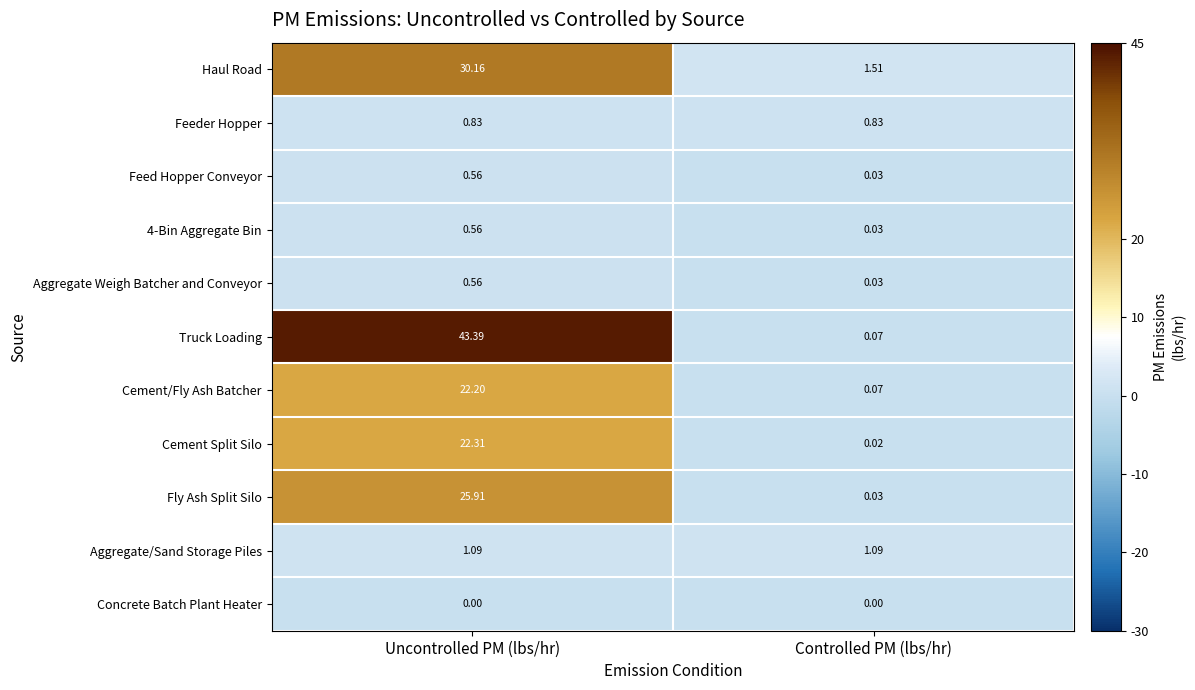

Which label corresponds to the largest value in the chart?

Uncontrolled PM (lbs/hr)